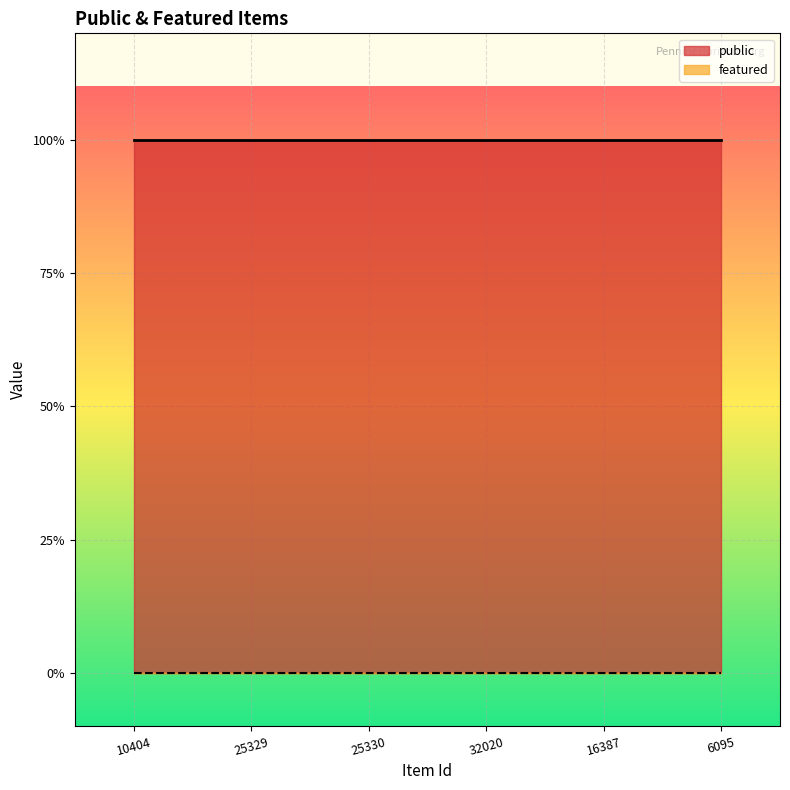

True or false: featured and public cross at least once.

False